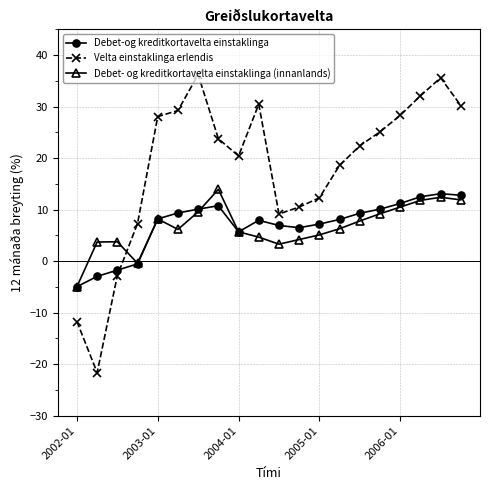

What is the value of the Velta einstaklinga erlendis point at the 10th from the left?

30.5